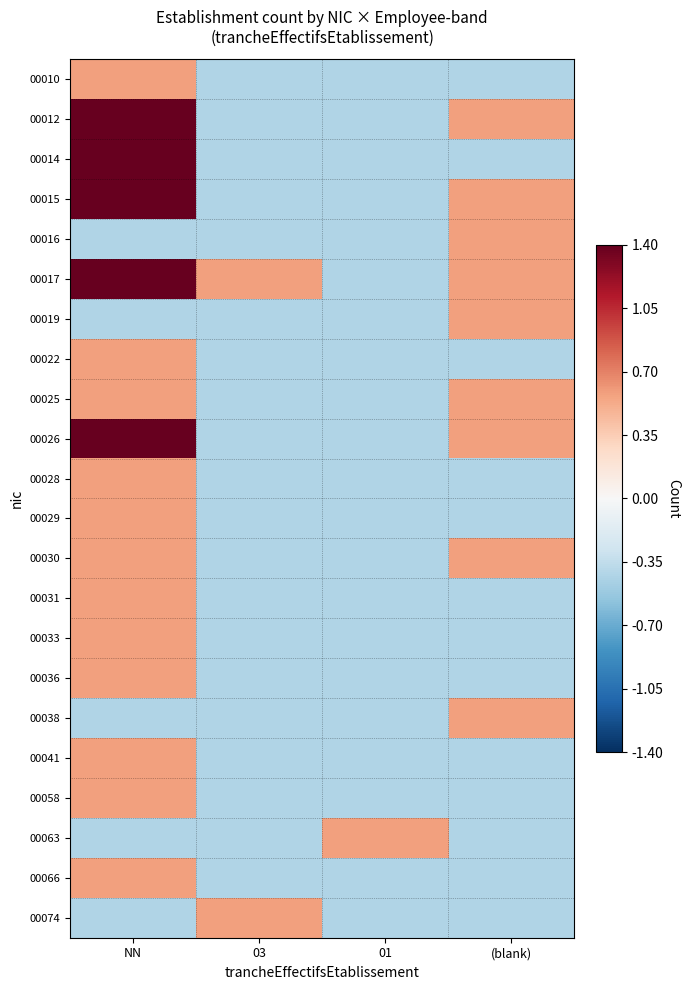

At which category is the sum across all series the highest?

NN